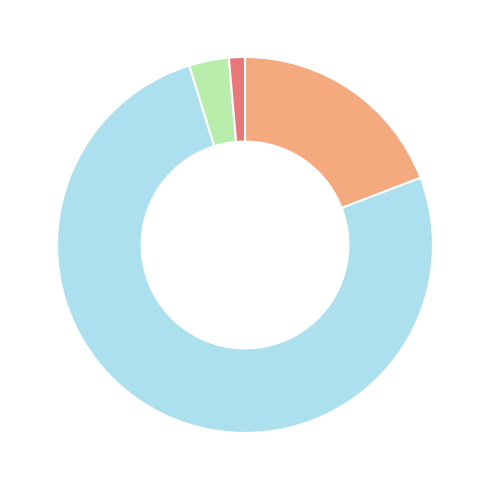

Is there a majority slice in this chart?

Yes